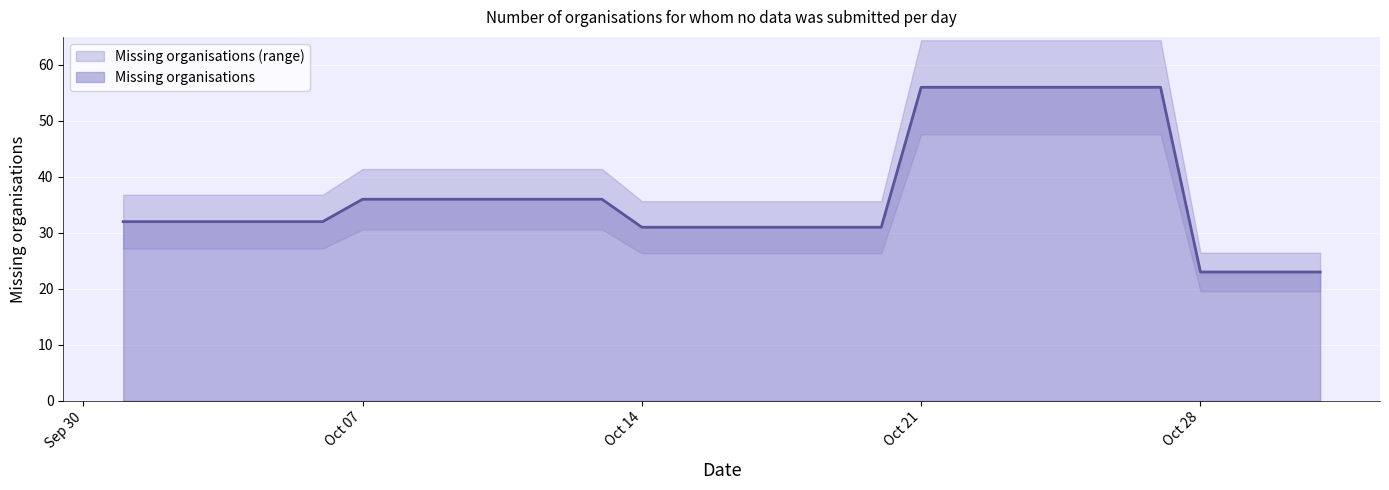

Is it true that the value at Oct 21 is 27?

False